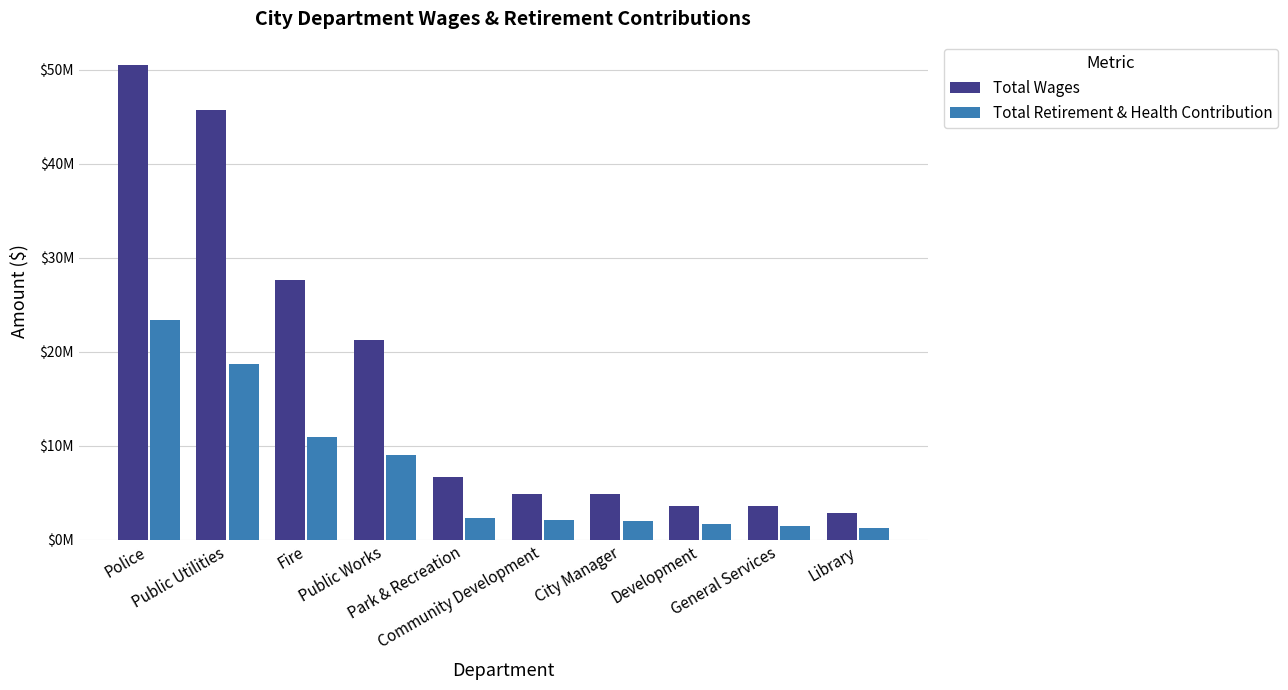

Rank the categories by Total Retirement & Health Contribution value from lowest to highest.

Library, General Services, Development, City Manager, Community Development, Park & Recreation, Public Works, Fire, Public Utilities, Police